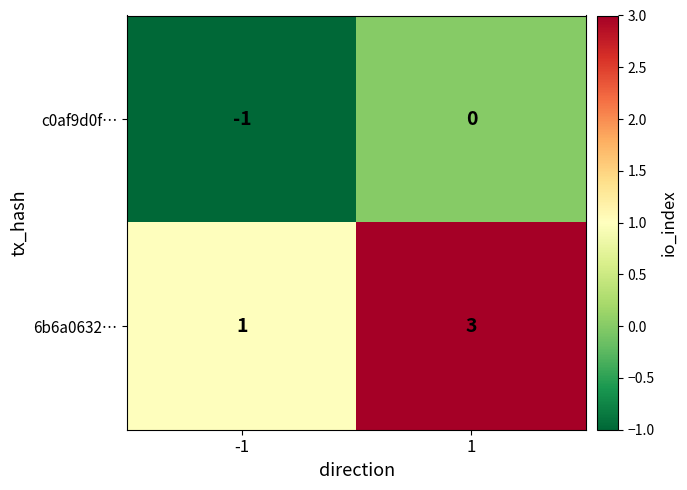

Which category has the lowest value across all series?

-1